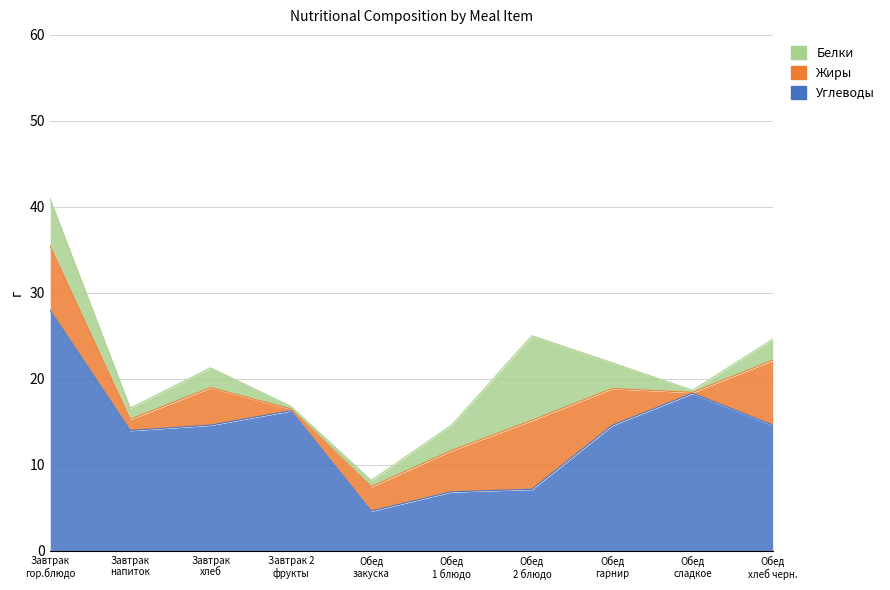

What is the lowest value of the Белки series?

0.2